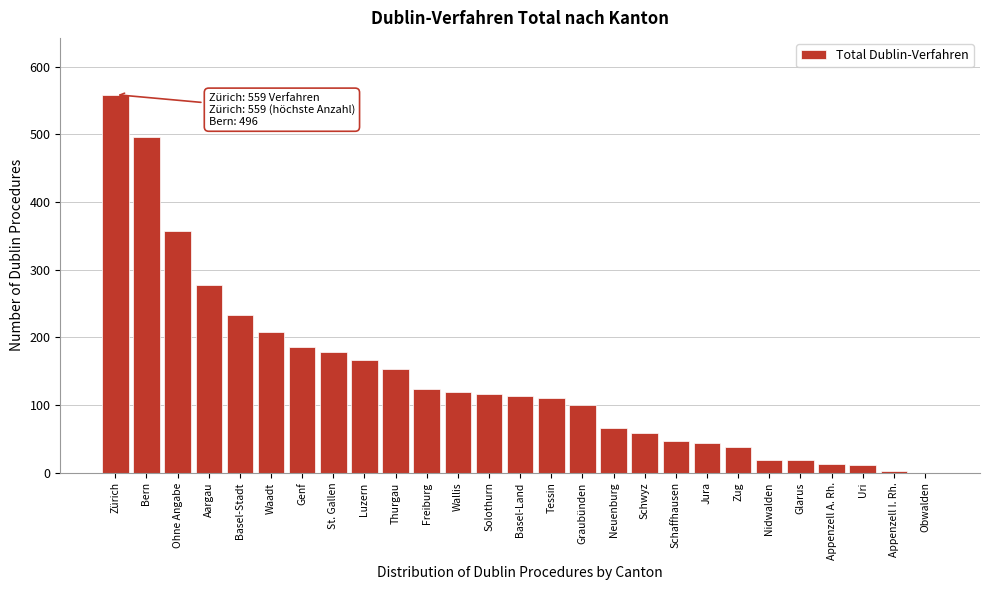

True or false: the data shows 668 at Bern.

False